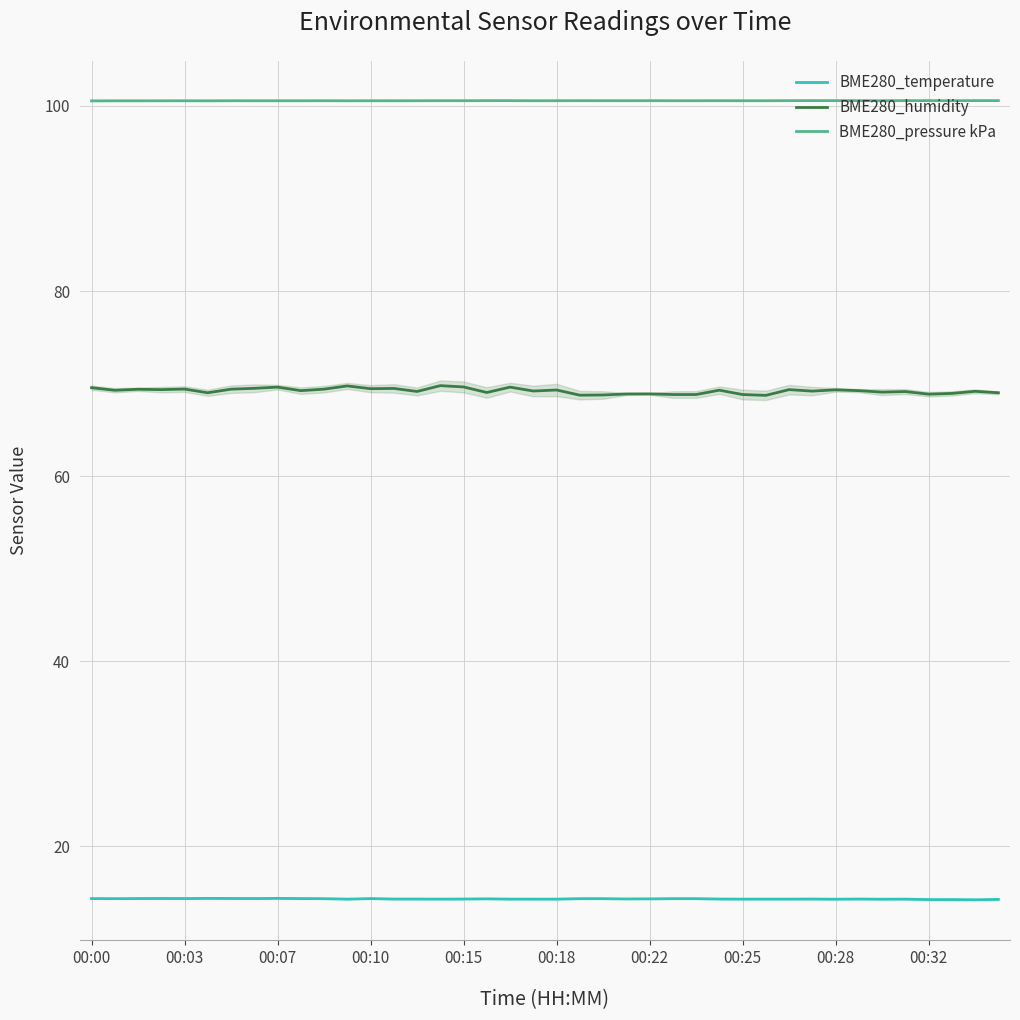

What are all the series names shown in the legend?

BME280_temperature, BME280_humidity, BME280_pressure kPa